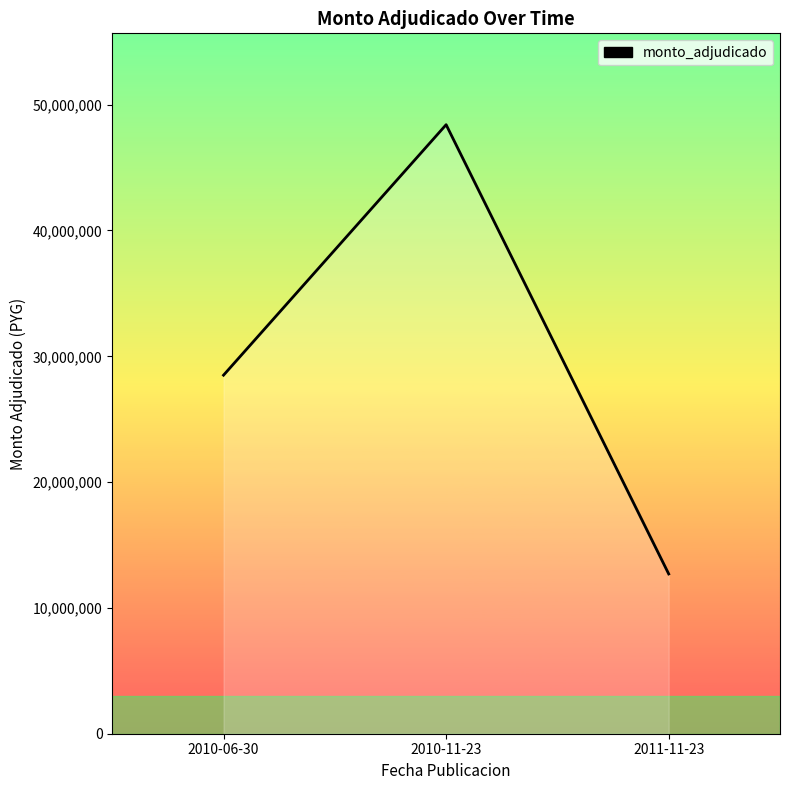

What is the difference between the second highest and minimum values?

15800000